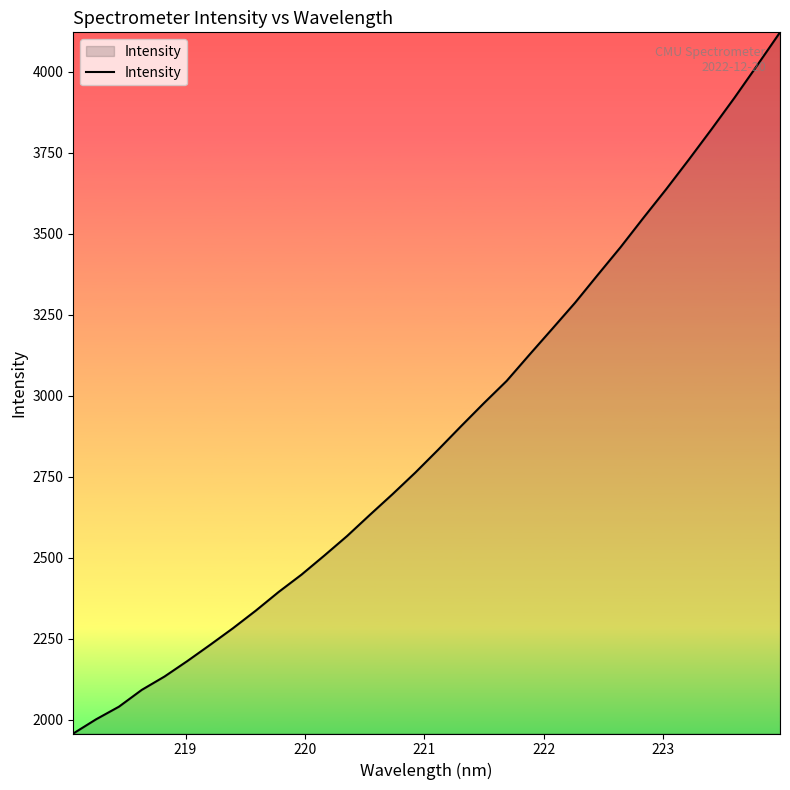

What is the greatest value displayed?

4121.0